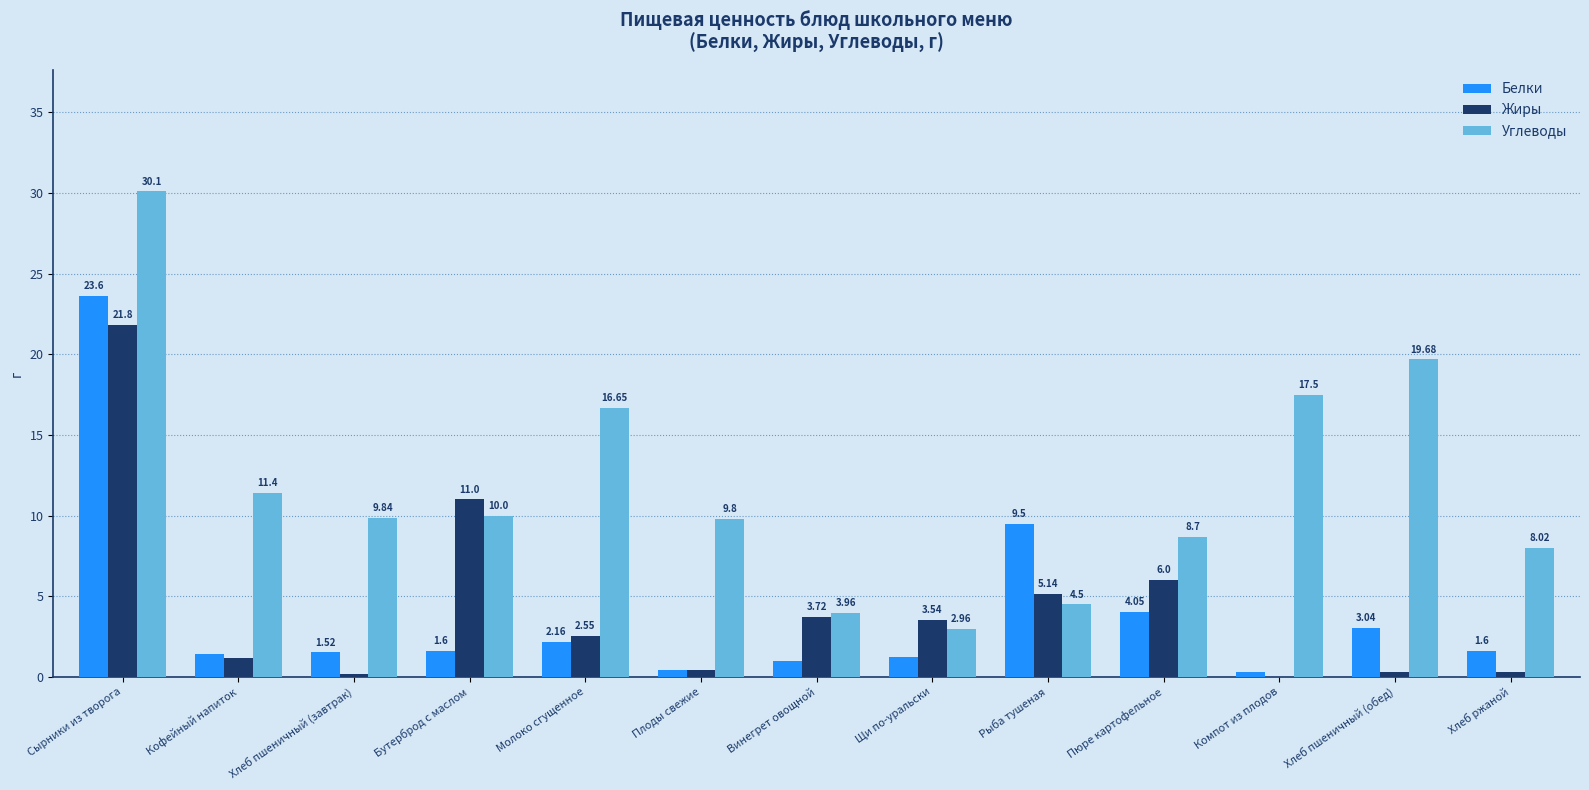

The value of Белки at Щи по-уральски is 1.2. True or false?

True